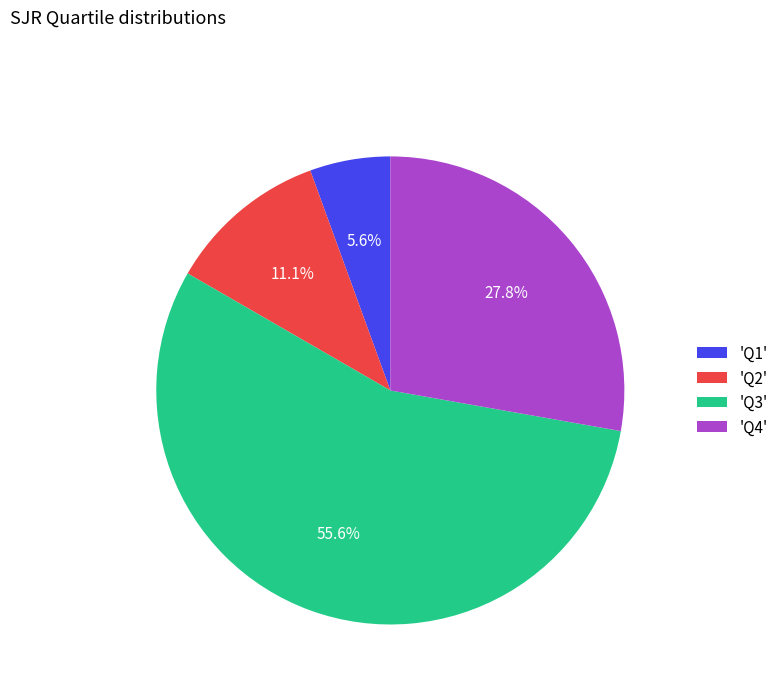

What percentage is NOT represented by 'Q2'?

88.9%